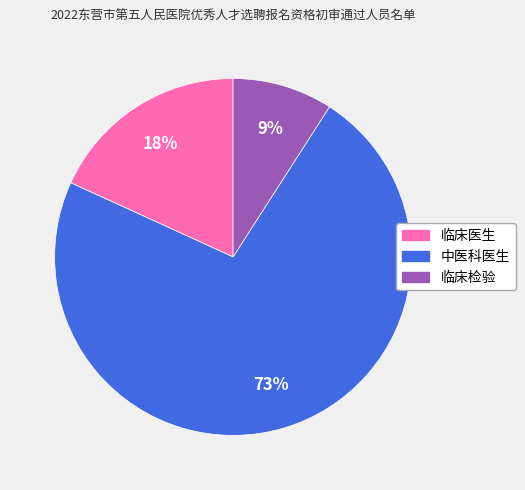

Combined, do 中医科医生 and 临床检验 account for over 50%?

Yes